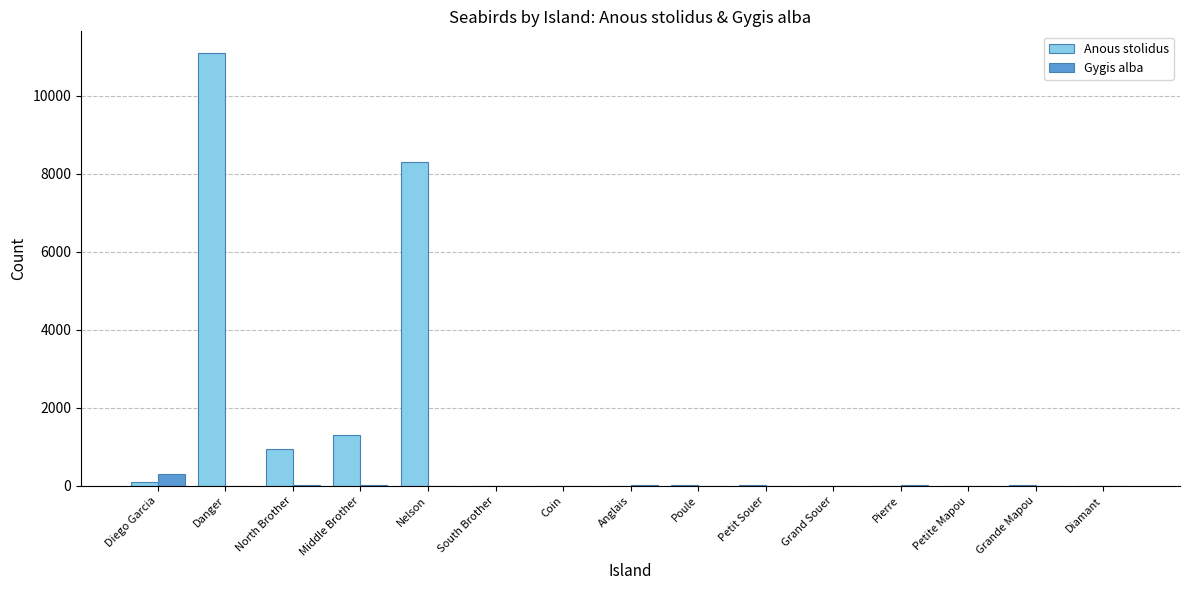

Which series changed the most between Nelson and Pierre?

Anous stolidus